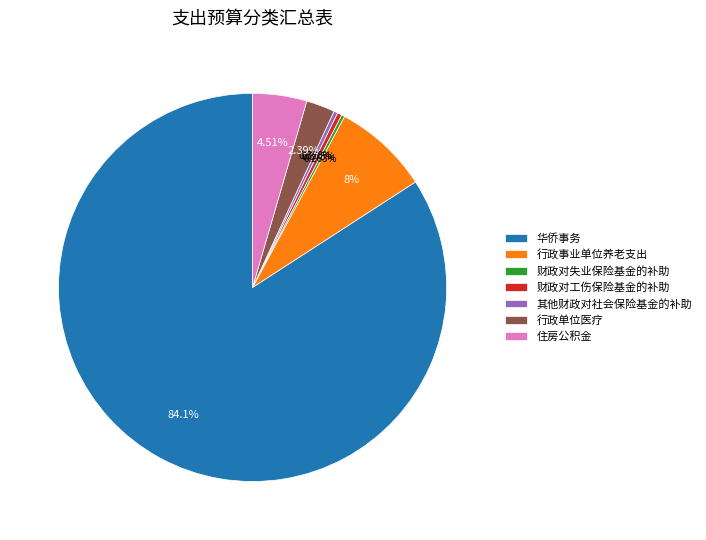

Which slice is the largest?

华侨事务